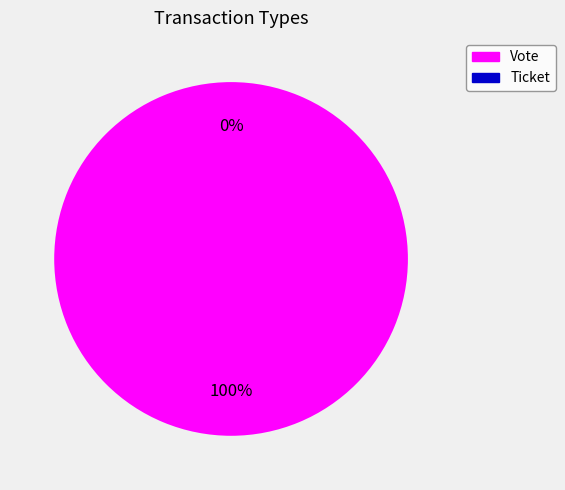

Rank the categories by value from highest to lowest.

Vote, Ticket